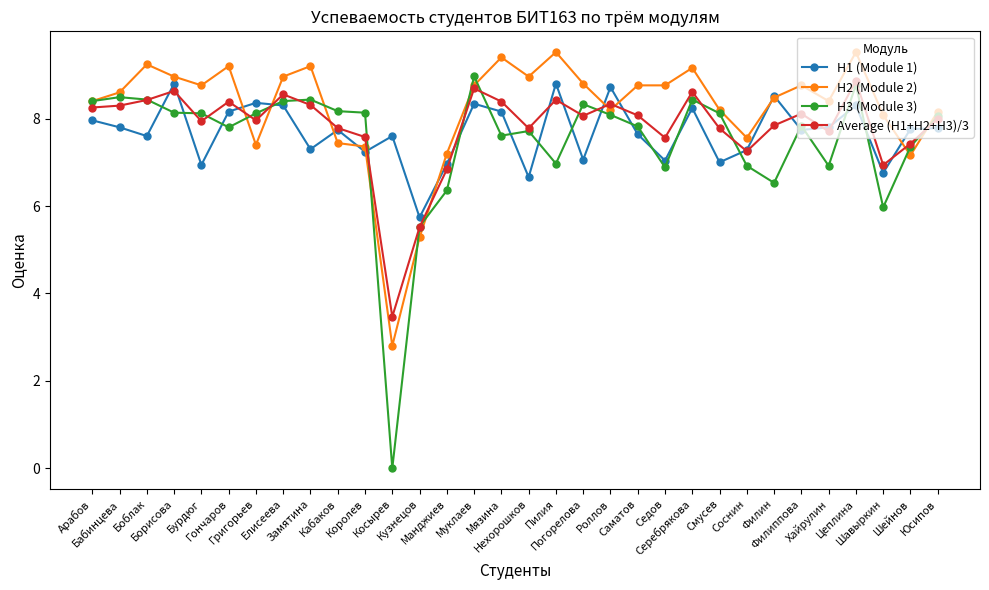

Which series has the widest spread of values?

H3 (Module 3)